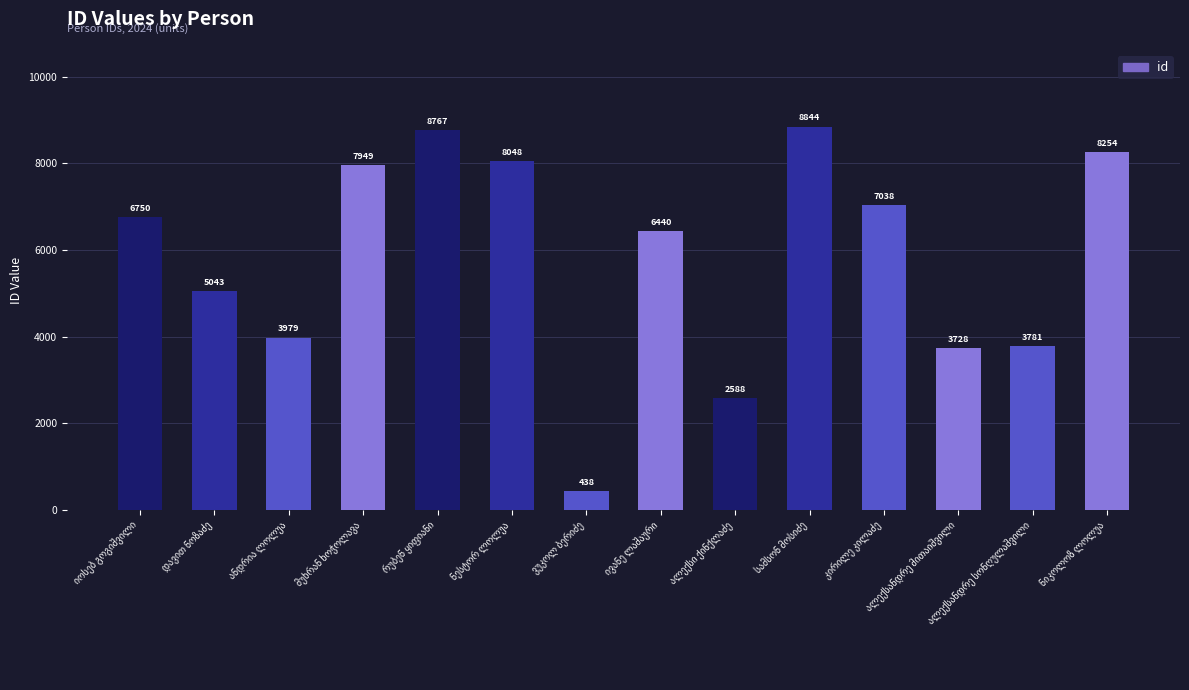

What is the value of the 9th bar from the left?

2588